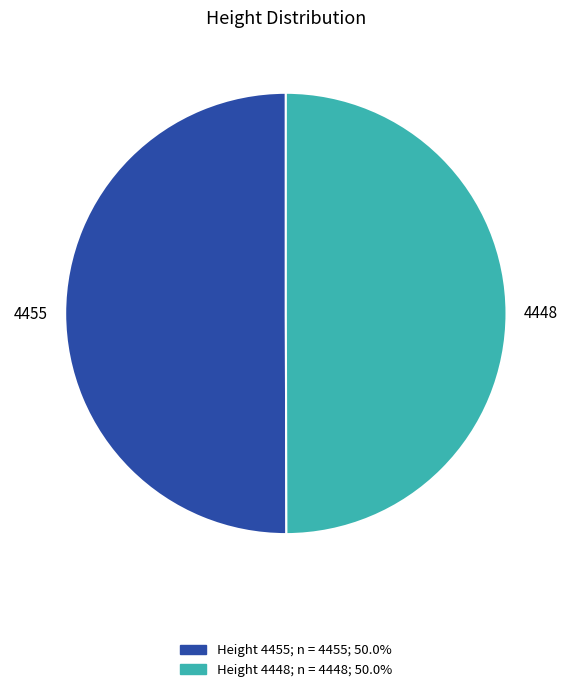

Count the number of slices in the pie.

2